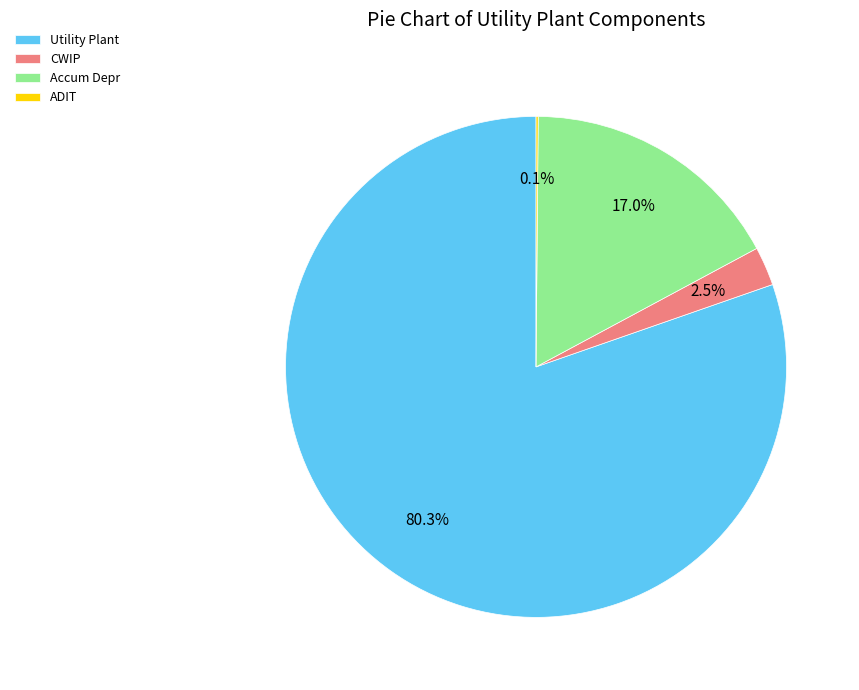

How much of the chart is everything except Accum Depr?

83.0%